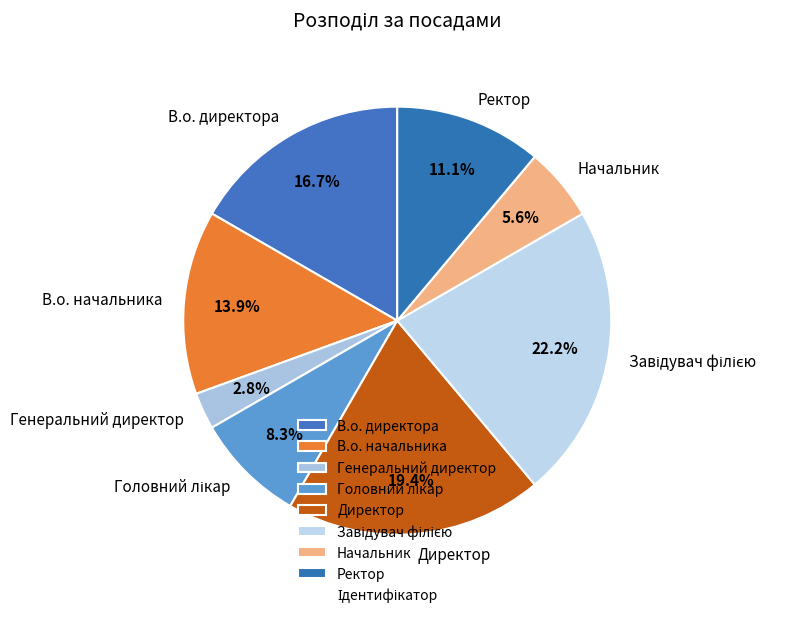

Does Директор account for over 50% of the chart?

No